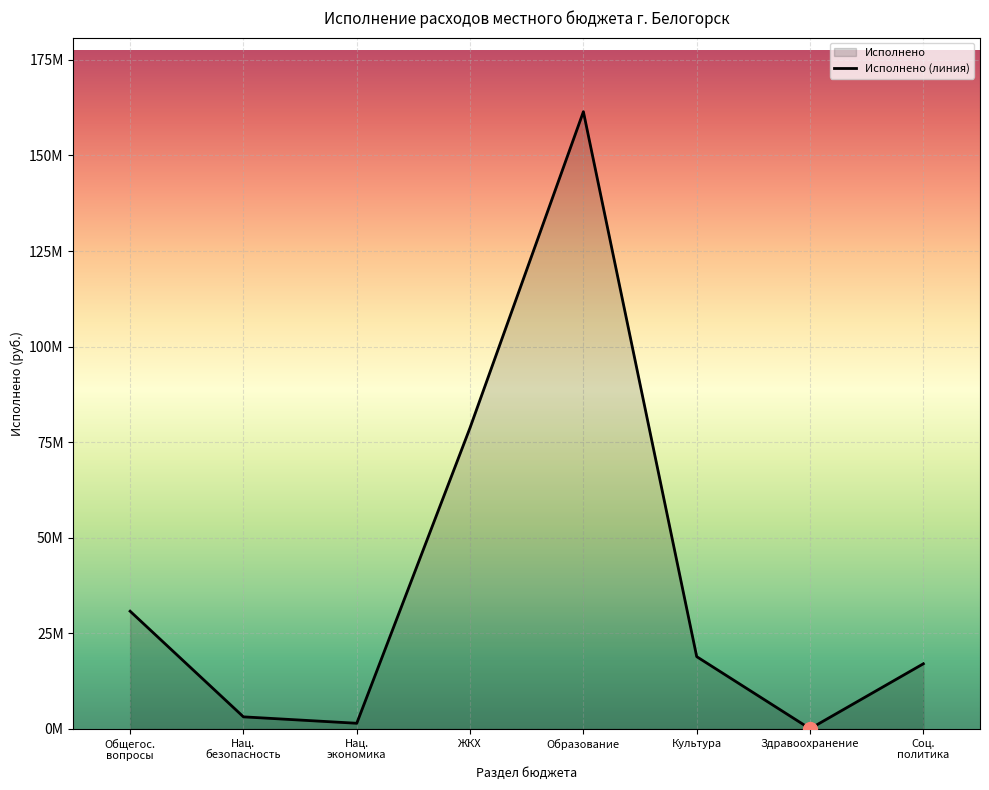

Rank the categories by value from highest to lowest.

Образование, ЖКХ, Общегос.
вопросы, Культура, Соц.
политика, Нац.
безопасность, Нац.
экономика, Здравоохранение